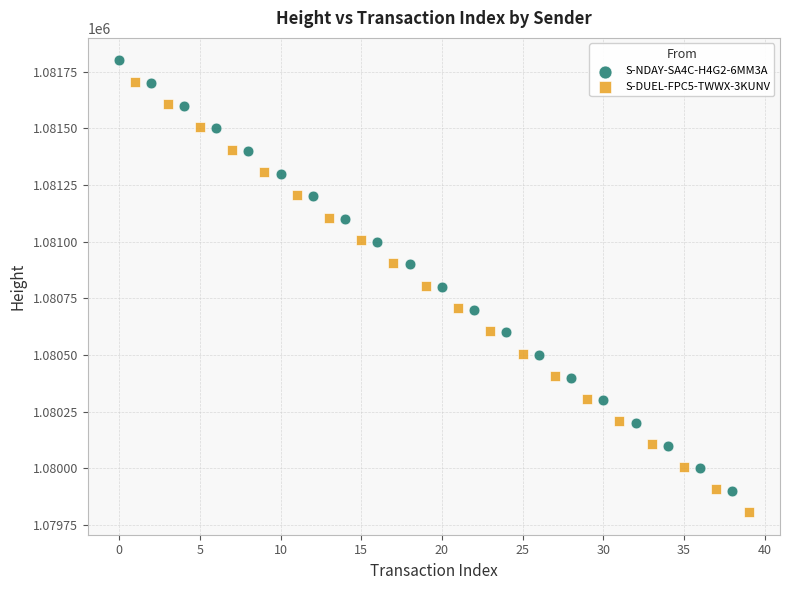

Which series contains the lowest Y value?

S-DUEL-FPC5-TWWX-3KUNV